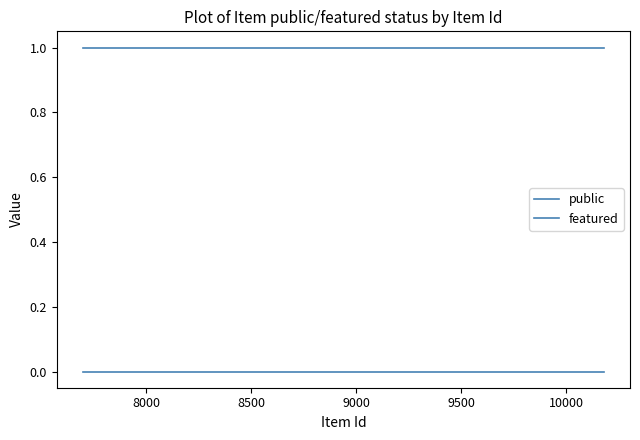

Between 8000 and 8500, which series saw the biggest shift?

public